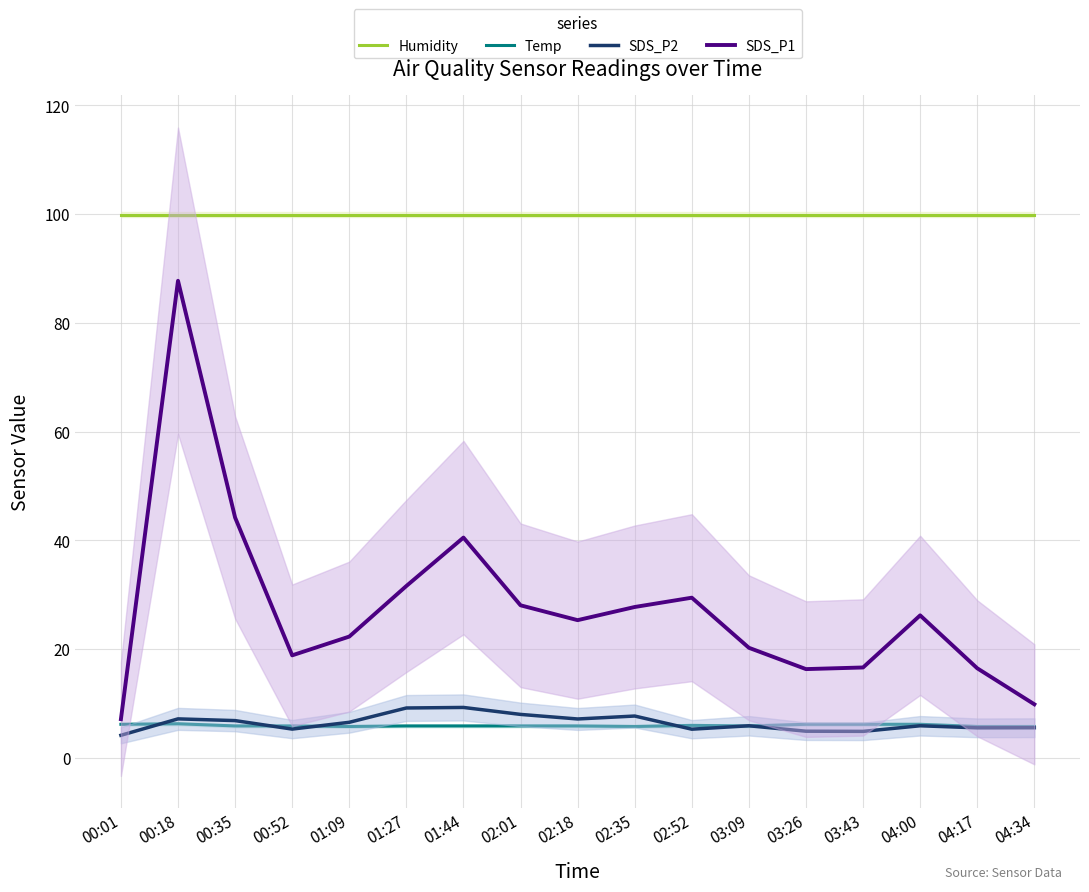

Where do SDS_P2 and Temp first cross each other?

00:01 and 00:18